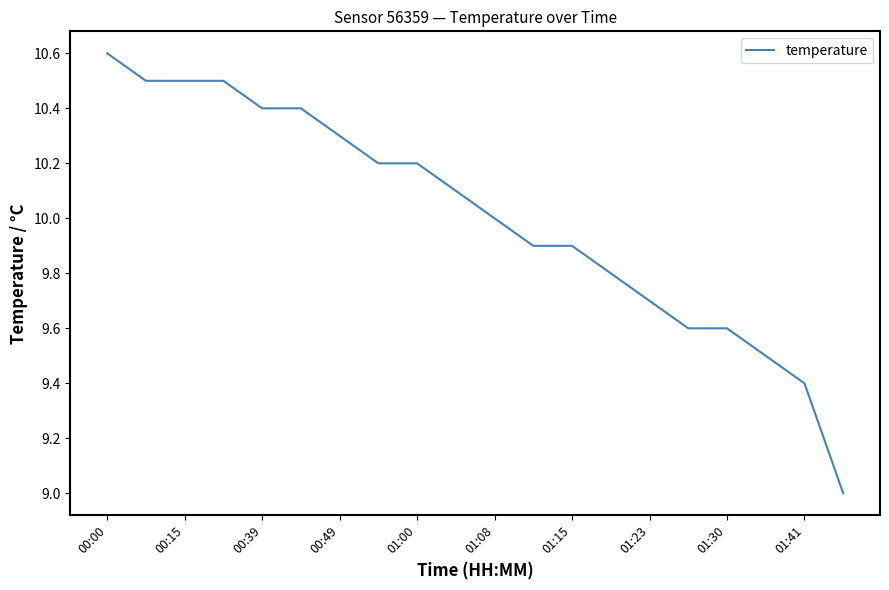

What is the smallest value displayed?

9.0